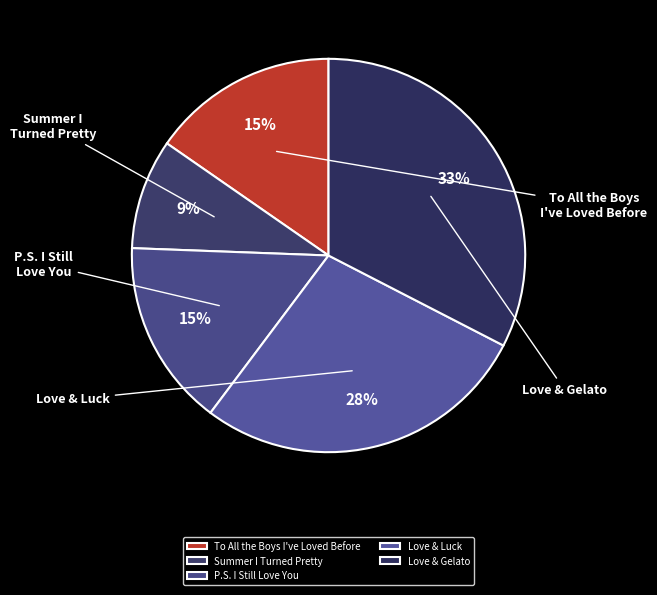

The To All the Boys I've Loved Before slice represents 15% of the pie. True or false?

True